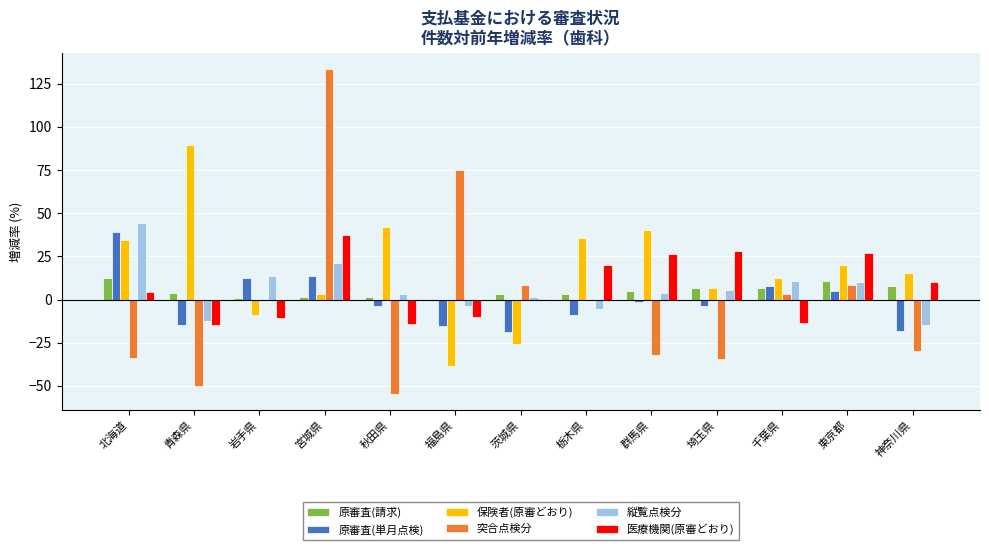

The 医療機関(原審どおり) series shows 14.5 at 群馬県. True or false?

False